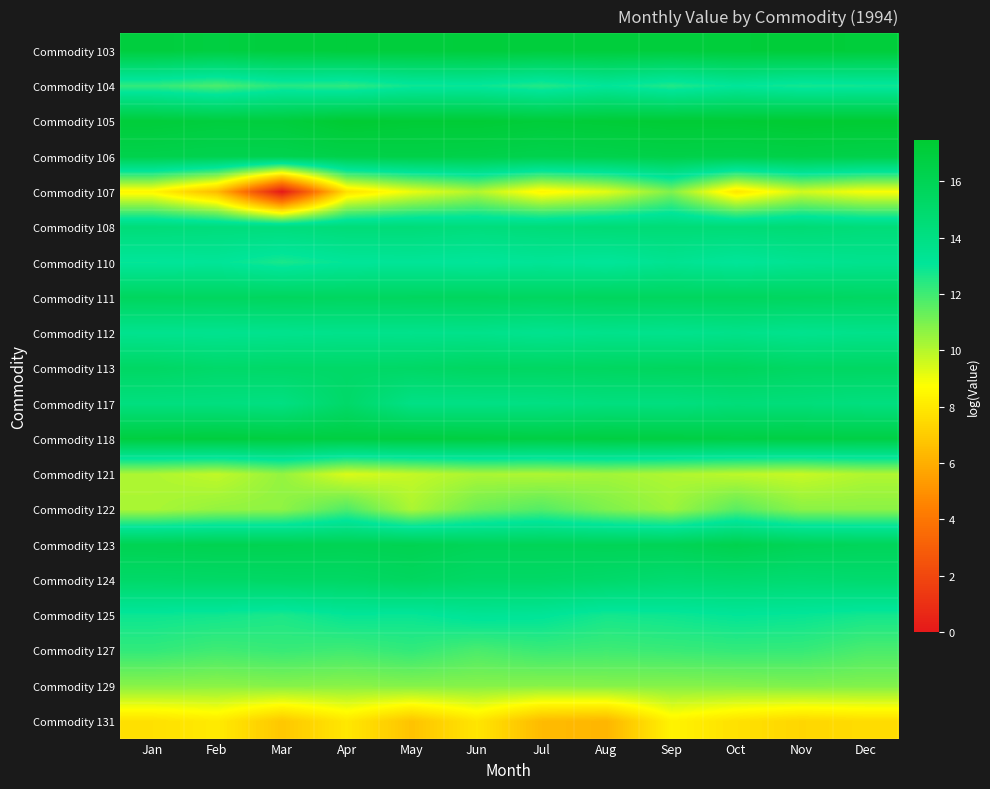

Reading left to right, what are all the values shown in this chart?

Commodity 103: Jan=17.0	Feb=16.8	Mar=17.0	Apr=17.1	May=17.0	Jun=17.1	Jul=17.0	Aug=17.0	Sep=17.0	Oct=17.1	Nov=17.2	Dec=17.1
Commodity 104: Jan=12.2	Feb=11.8	Mar=12.4	Apr=12.3	May=12.8	Jun=12.9	Jul=12.5	Aug=13.1	Sep=12.5	Oct=13.0	Nov=12.7	Dec=12.8
Commodity 105: Jan=17.1	Feb=16.9	Mar=17.0	Apr=17.4	May=17.3	Jun=17.3	Jul=17.1	Aug=17.2	Sep=17.3	Oct=17.3	Nov=17.5	Dec=17.4
Commodity 106: Jan=16.3	Feb=16.2	Mar=16.3	Apr=16.5	May=16.5	Jun=16.4	Jul=16.3	Aug=16.4	Sep=16.5	Oct=16.4	Nov=16.5	Dec=16.4
Commodity 107: Jan=8.5	Feb=6.4	Mar=0.0	Apr=7.7	May=9.1	Jun=10.1	Jul=8.4	Aug=9.2	Sep=10.9	Oct=7.9	Nov=9.5	Dec=8.8
Commodity 108: Jan=14.5	Feb=14.3	Mar=14.3	Apr=14.5	May=14.5	Jun=14.3	Jul=14.5	Aug=14.6	Sep=14.6	Oct=14.6	Nov=14.6	Dec=14.4
Commodity 110: Jan=13.0	Feb=13.1	Mar=12.6	Apr=13.1	May=13.1	Jun=13.0	Jul=13.2	Aug=13.0	Sep=13.4	Oct=13.1	Nov=13.4	Dec=13.5
Commodity 111: Jan=15.6	Feb=15.5	Mar=15.6	Apr=15.5	May=15.6	Jun=15.6	Jul=15.5	Aug=15.6	Sep=15.6	Oct=15.6	Nov=15.5	Dec=15.4
Commodity 112: Jan=13.5	Feb=13.5	Mar=13.6	Apr=13.7	May=13.6	Jun=13.7	Jul=13.5	Aug=13.7	Sep=13.6	Oct=13.7	Nov=13.5	Dec=13.7
Commodity 113: Jan=15.3	Feb=15.1	Mar=15.2	Apr=15.2	May=15.3	Jun=15.5	Jul=15.4	Aug=15.5	Sep=15.6	Oct=15.6	Nov=15.4	Dec=15.4
Commodity 117: Jan=14.2	Feb=14.2	Mar=14.0	Apr=15.1	May=13.9	Jun=13.9	Jul=14.0	Aug=14.2	Sep=14.2	Oct=14.4	Nov=14.4	Dec=14.2
Commodity 118: Jan=16.9	Feb=17.0	Mar=16.9	Apr=16.8	May=16.9	Jun=16.8	Jul=16.7	Aug=16.8	Sep=16.8	Oct=16.6	Nov=16.7	Dec=16.6
Commodity 121: Jan=10.1	Feb=9.8	Mar=10.6	Apr=9.4	May=9.7	Jun=10.2	Jul=10.1	Aug=10.3	Sep=10.1	Oct=9.9	Nov=9.7	Dec=10.1
Commodity 122: Jan=10.2	Feb=10.6	Mar=10.6	Apr=11.8	May=10.2	Jun=11.2	Jul=11.7	Aug=10.9	Sep=10.4	Oct=11.6	Nov=10.7	Dec=10.7
Commodity 123: Jan=16.1	Feb=16.2	Mar=16.1	Apr=16.0	May=16.1	Jun=15.9	Jul=15.9	Aug=15.9	Sep=16.0	Oct=16.3	Nov=15.9	Dec=15.8
Commodity 124: Jan=15.2	Feb=15.2	Mar=15.3	Apr=15.3	May=15.5	Jun=15.2	Jul=15.2	Aug=15.1	Sep=14.8	Oct=14.9	Nov=14.8	Dec=14.9
Commodity 125: Jan=12.9	Feb=12.8	Mar=12.6	Apr=13.0	May=12.9	Jun=13.3	Jul=13.1	Aug=12.7	Sep=12.9	Oct=13.0	Nov=13.0	Dec=12.8
Commodity 127: Jan=12.2	Feb=12.0	Mar=12.1	Apr=12.0	May=12.2	Jun=11.8	Jul=12.1	Aug=12.0	Sep=12.1	Oct=12.2	Nov=12.2	Dec=11.8
Commodity 129: Jan=10.8	Feb=10.7	Mar=10.8	Apr=10.7	May=10.8	Jun=10.8	Jul=10.8	Aug=10.8	Sep=10.8	Oct=10.8	Nov=10.9	Dec=10.9
Commodity 131: Jan=7.7	Feb=8.0	Mar=6.8	Apr=7.9	May=6.7	Jun=7.9	Jul=6.4	Aug=6.2	Sep=8.3	Oct=7.7	Nov=7.4	Dec=7.5